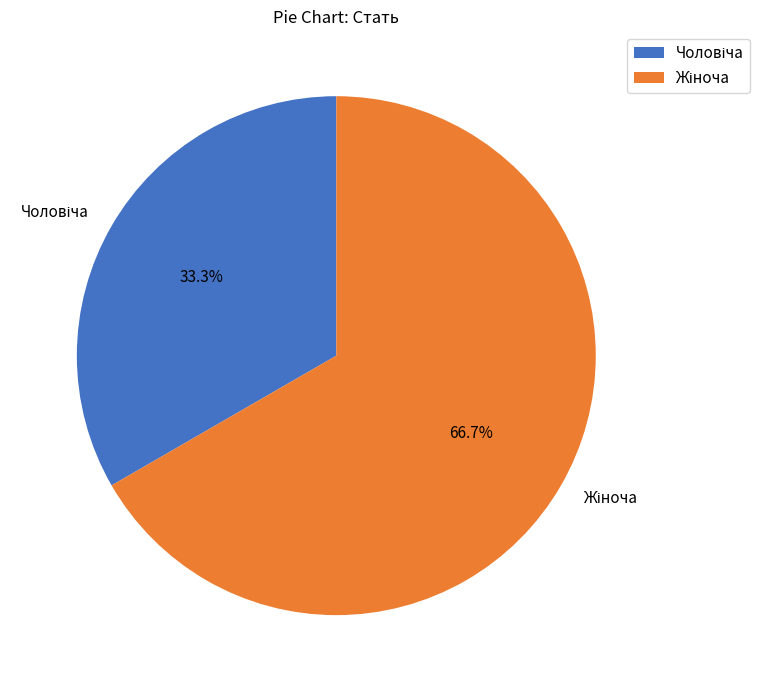

How many slices are in this pie chart?

2